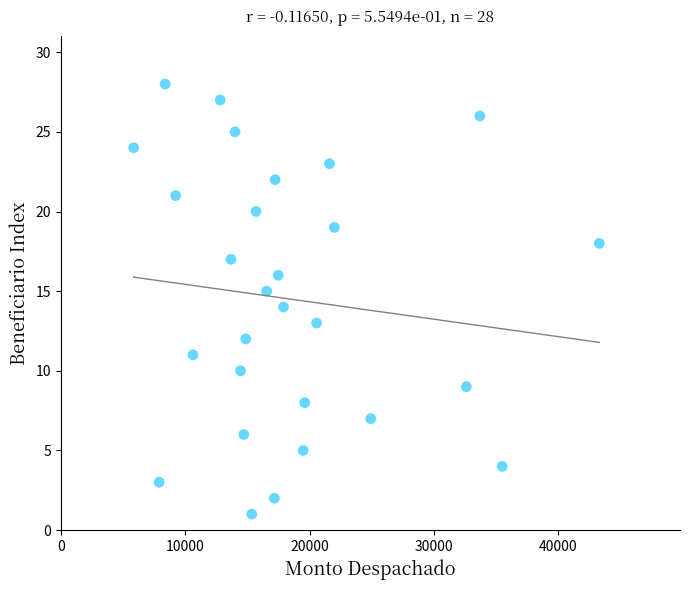

What is the range of Y values (max minus min)?

27